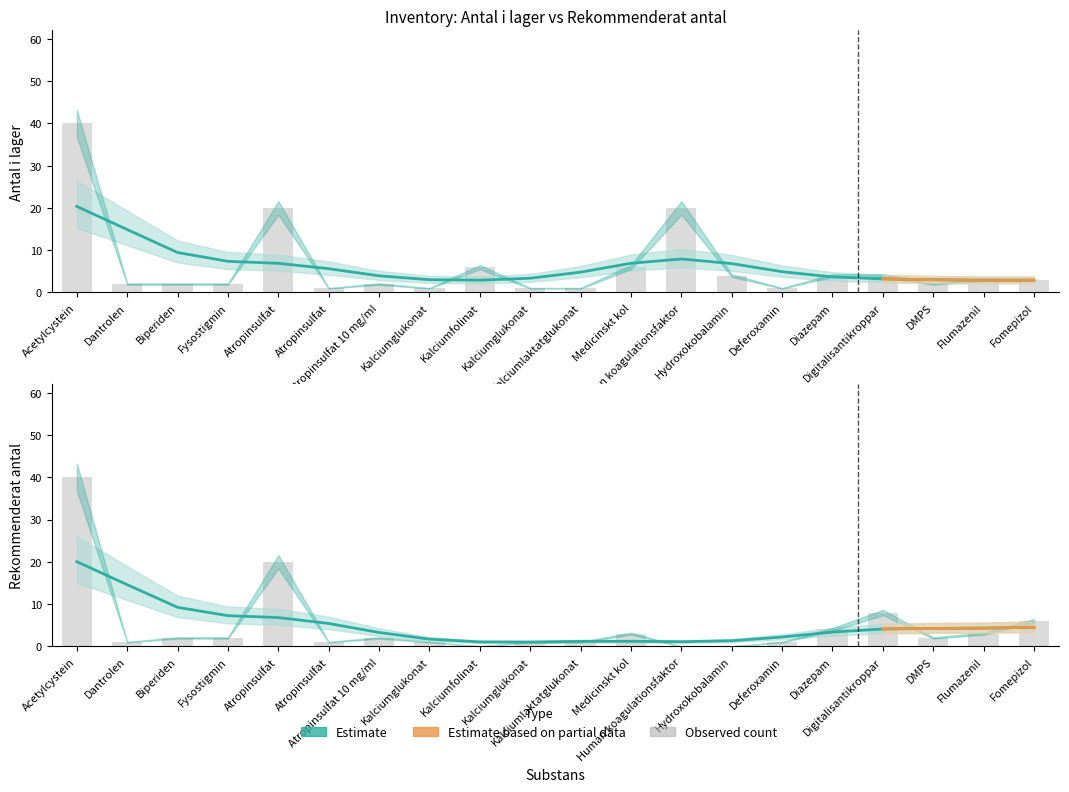

At which category is the sum across all series the highest?

Acetylcystein